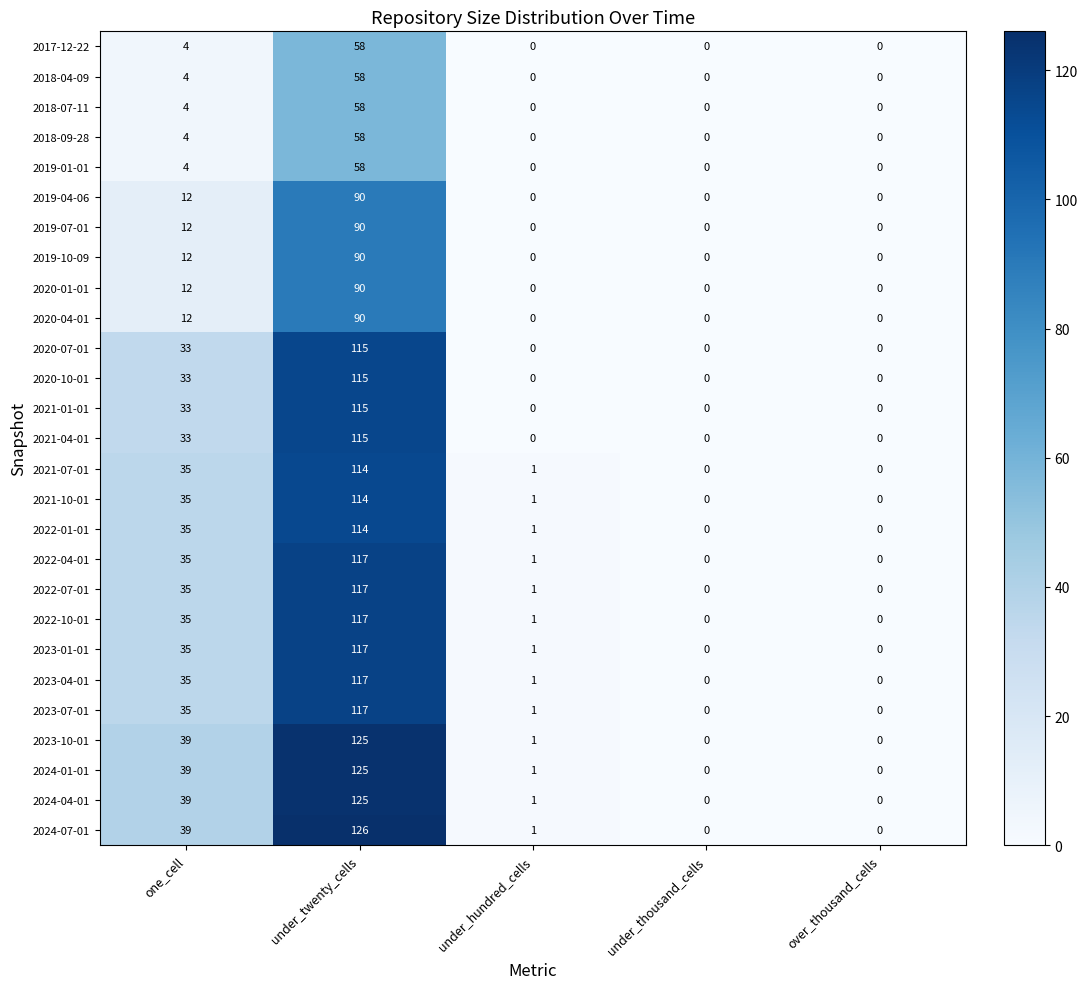

The 2019-04-06 series shows 131 at under_twenty_cells. True or false?

False